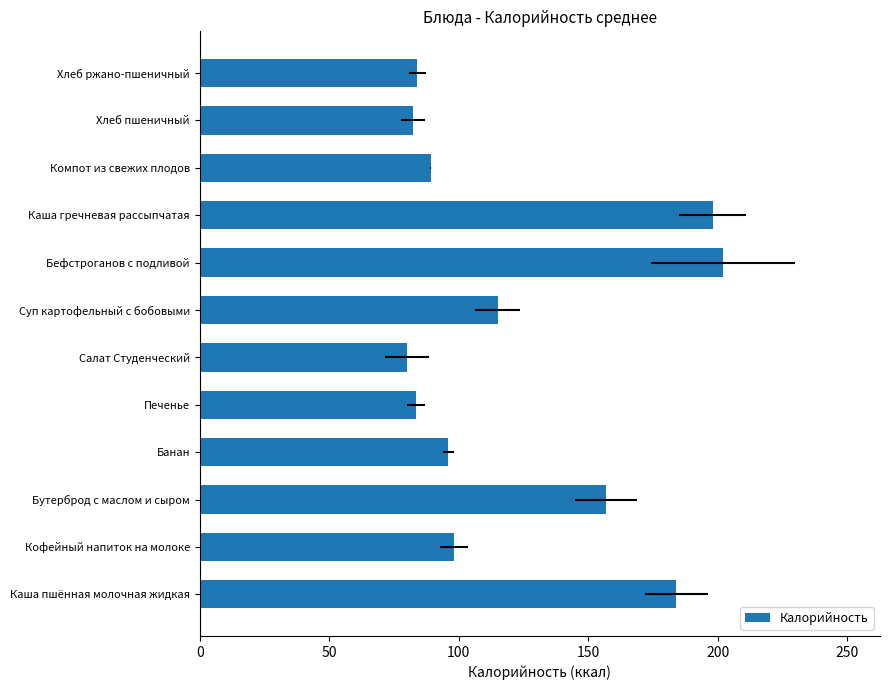

Approximately how many times larger is the value at Бутерброд с маслом и сыром compared to Банан?

1.6